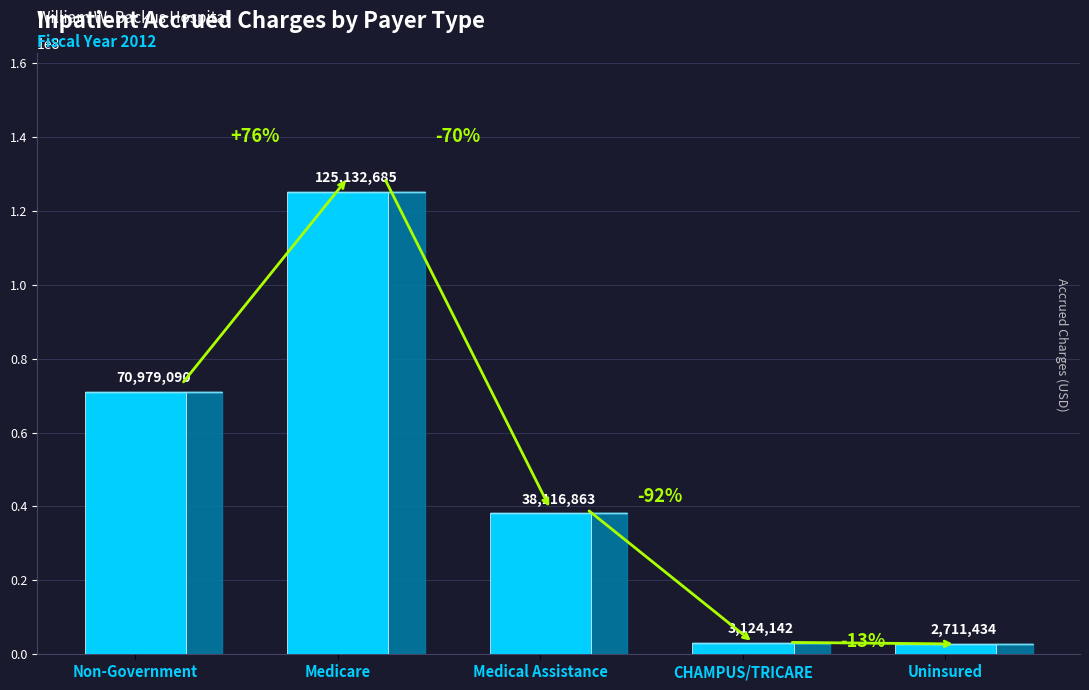

What value does the data have at CHAMPUS/TRICARE, to the nearest 50?

3124150